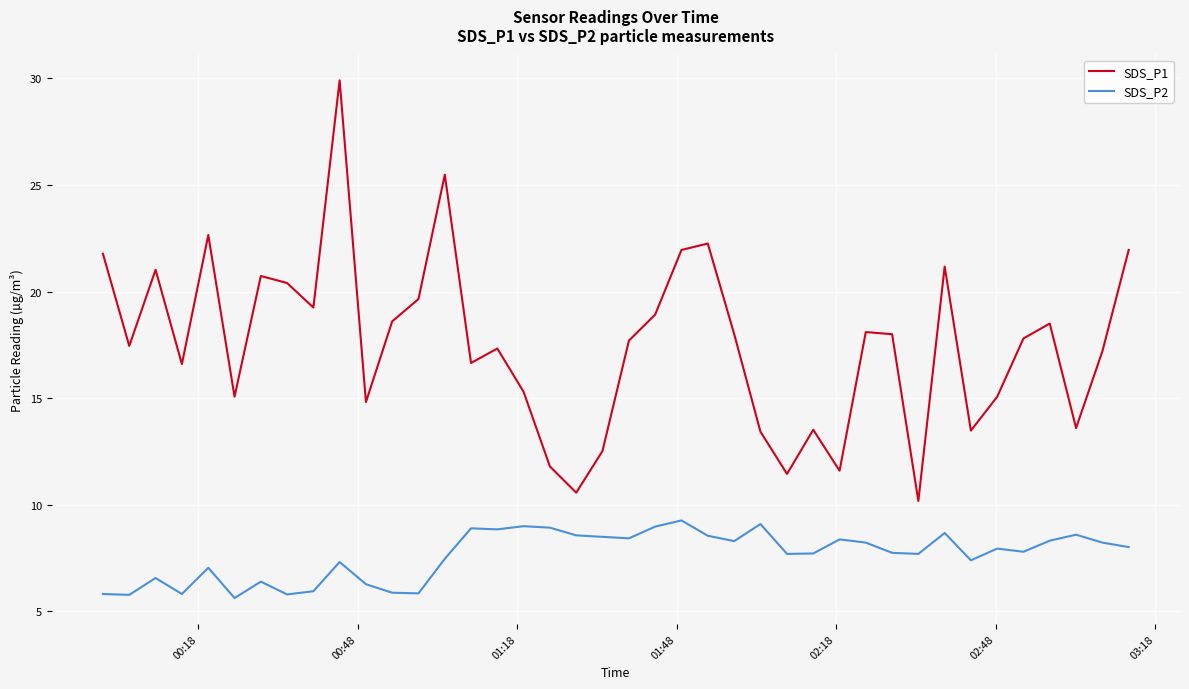

What are all the series names shown in the legend?

SDS_P1, SDS_P2